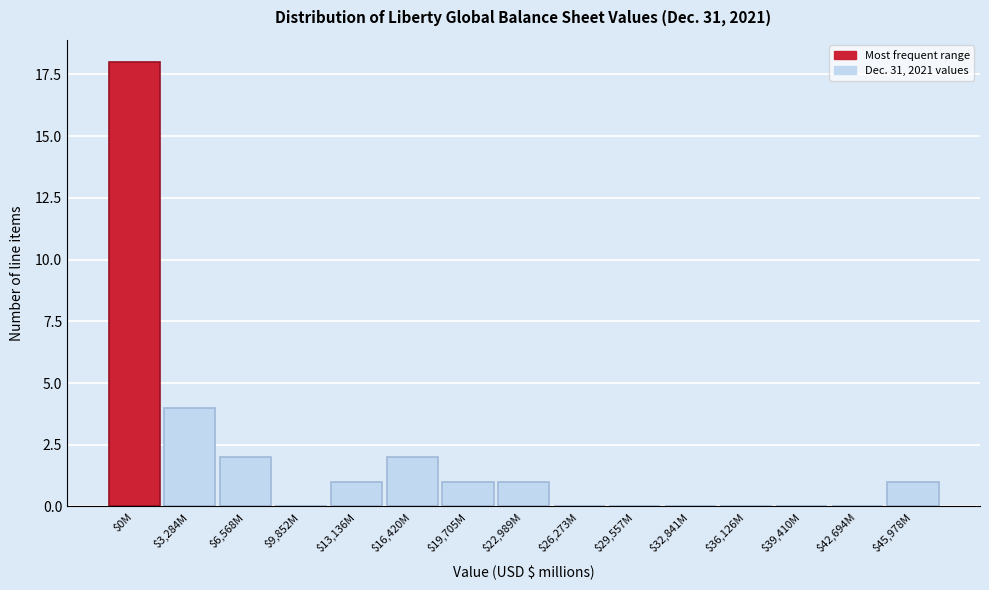

Is it true that the value at $32,841M is 9?

False